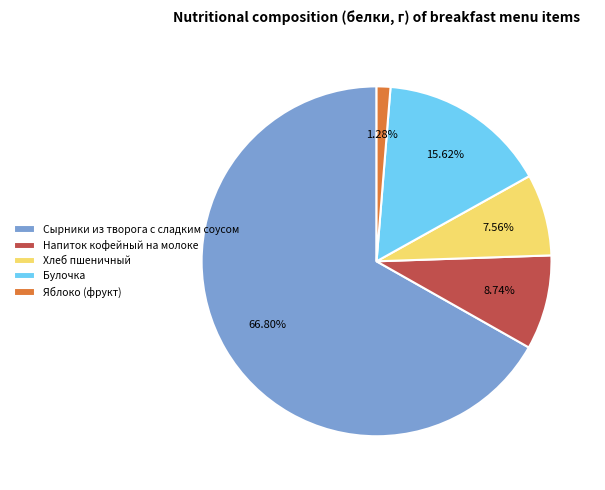

Is there any slice that represents more than half of the pie?

Yes